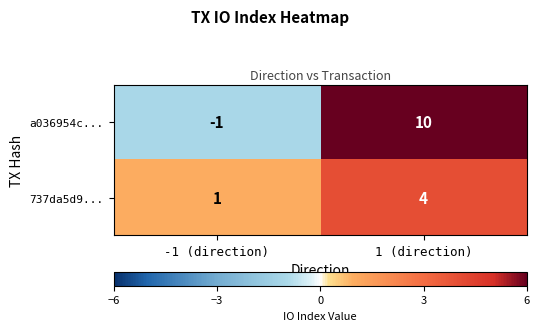

The 737da5d9... series shows 6 at 1 (direction). True or false?

False